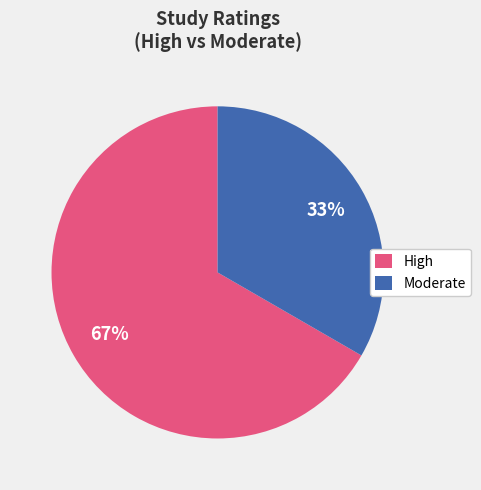

To the nearest percent, what portion does Moderate represent?

33%